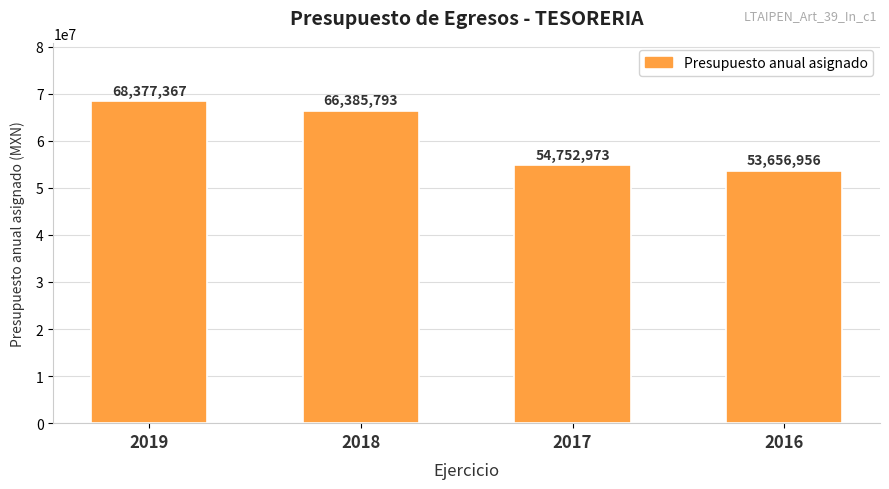

Approximately how many times larger is the value at 2018 compared to 2016?

1.2